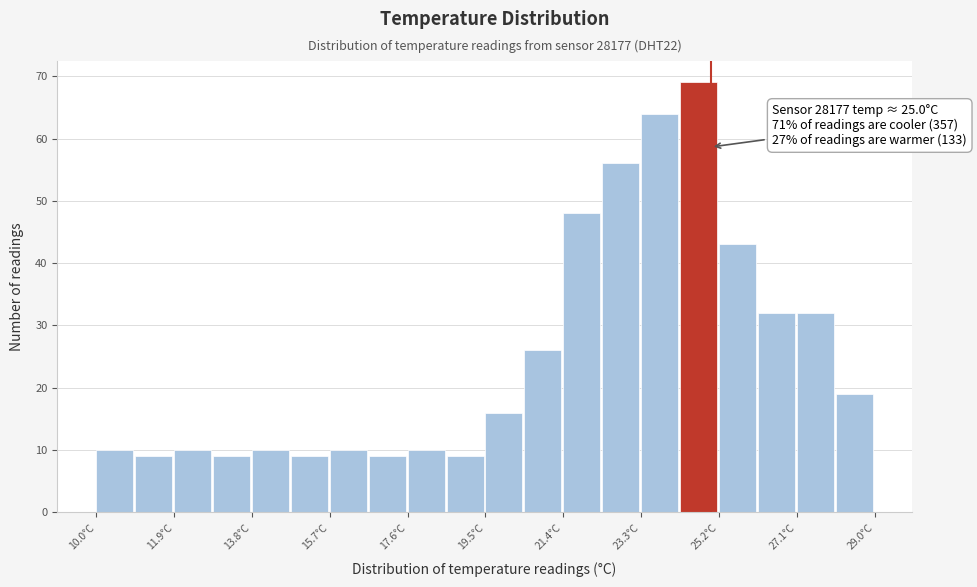

Which range on the x-axis has the tallest bar?

24.25 to 25.20